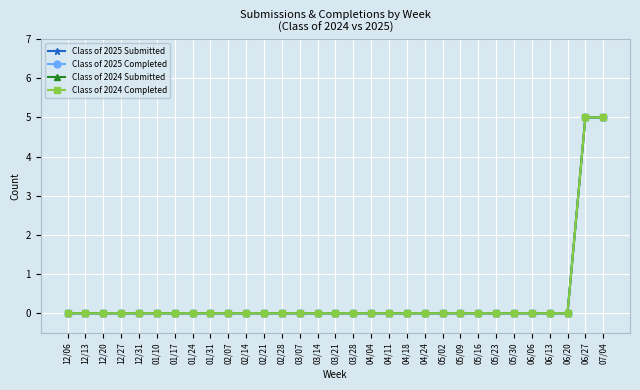

List the labels in order of Class of 2024 Submitted value, smallest first.

12/06, 12/13, 12/20, 12/27, 12/31, 01/10, 01/17, 01/24, 01/31, 02/07, 02/14, 02/21, 02/28, 03/07, 03/14, 03/21, 03/28, 04/04, 04/11, 04/18, 04/24, 05/02, 05/09, 05/16, 05/23, 05/30, 06/06, 06/13, 06/20, 06/27, 07/04